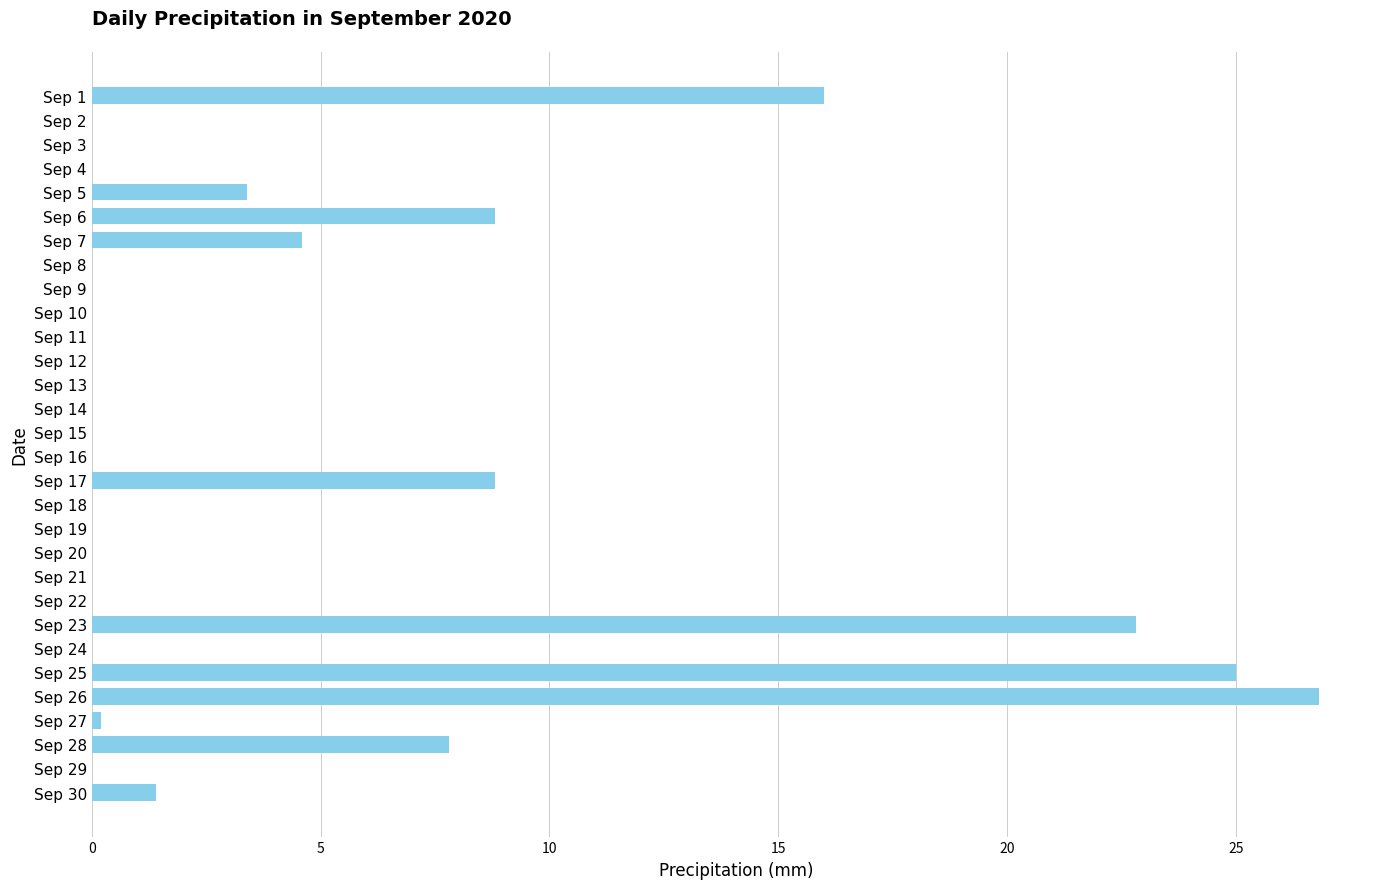

What is the average value?

4.2